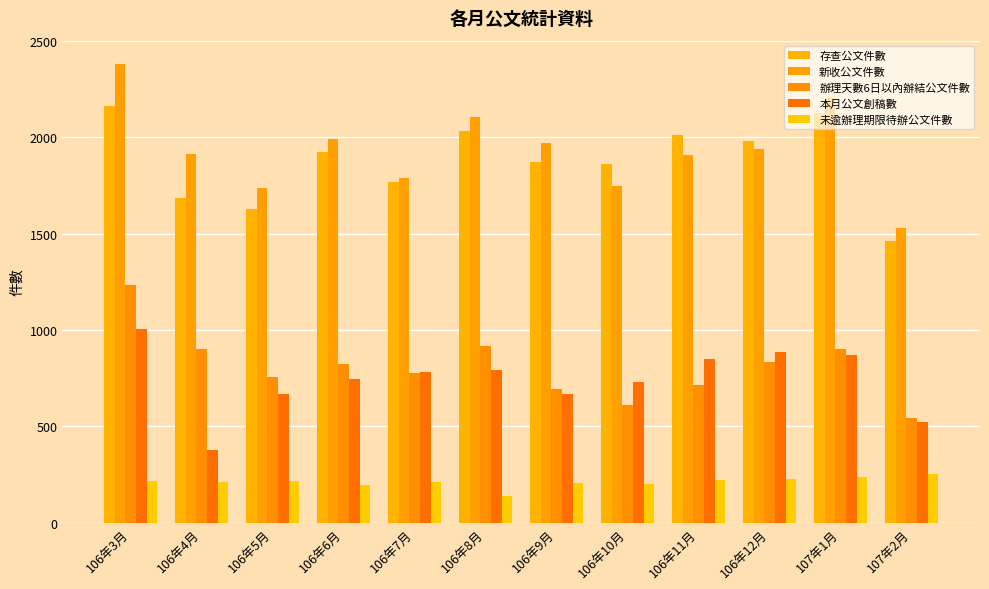

Does the chart contain stacked bars?

No